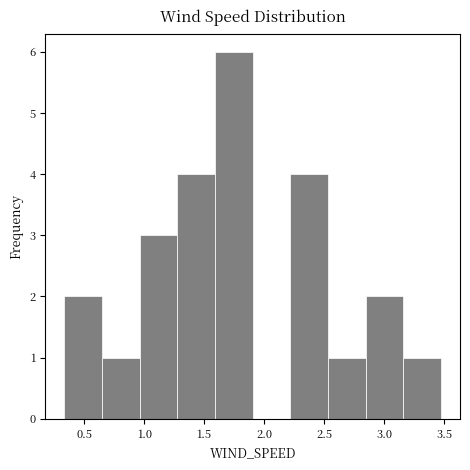

Which range on the x-axis has the tallest bar?

1.60 to 1.90